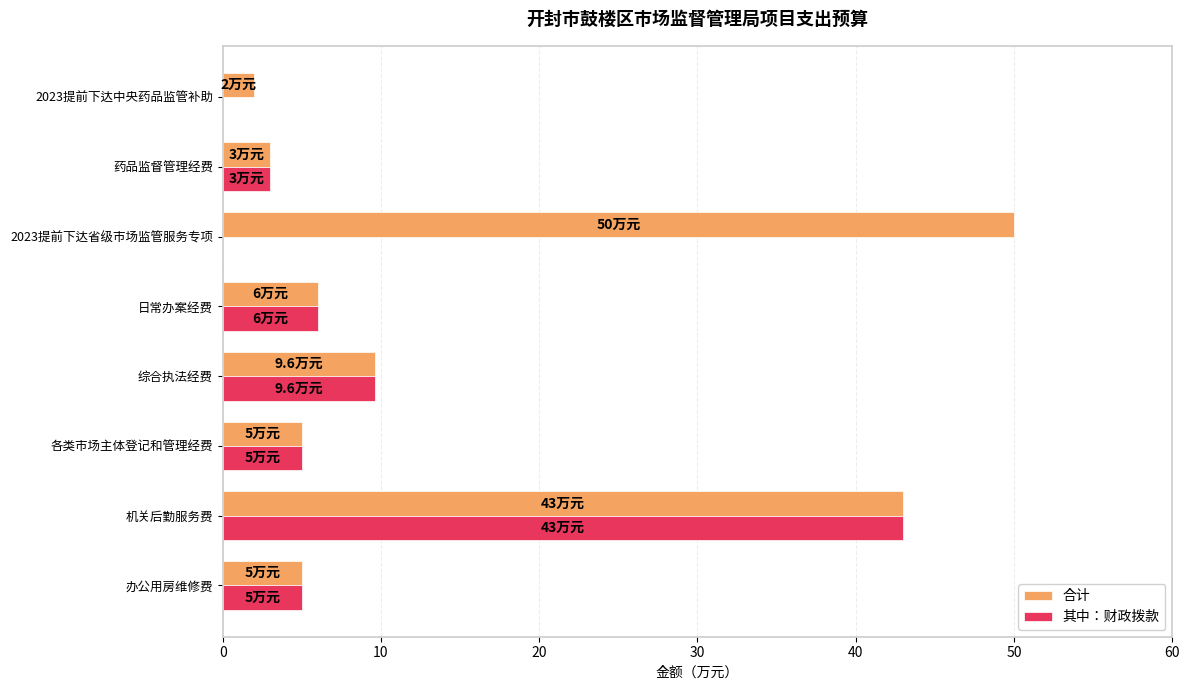

The 合计 series shows 5.0 at 办公用房维修费. True or false?

True